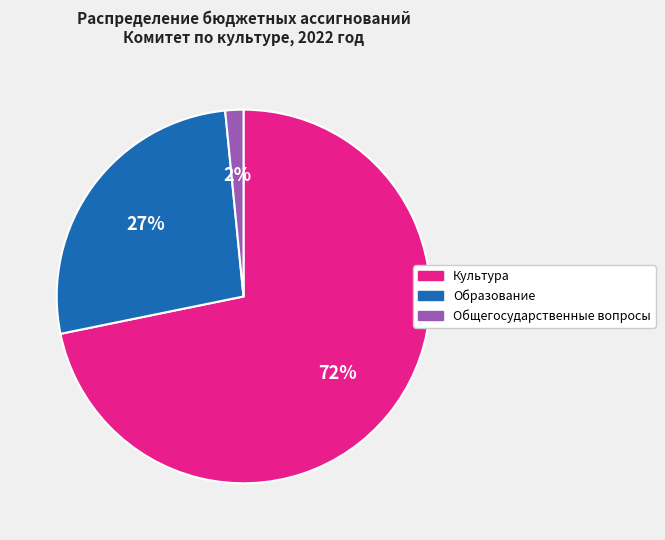

To the nearest percent, what portion does Образование represent?

27%